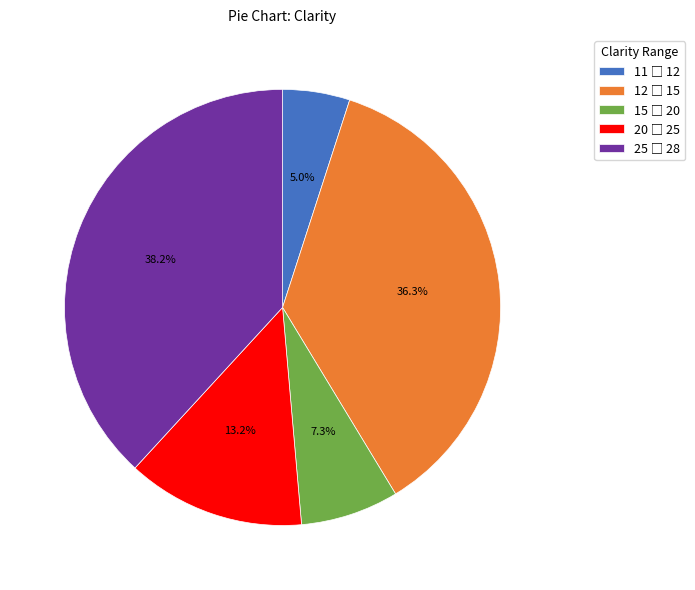

Is there a majority slice in this chart?

No